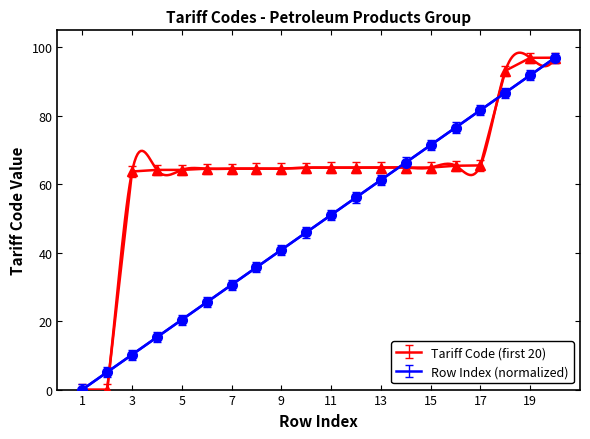

The Row Index series shows 11.9 at 7. True or false?

False